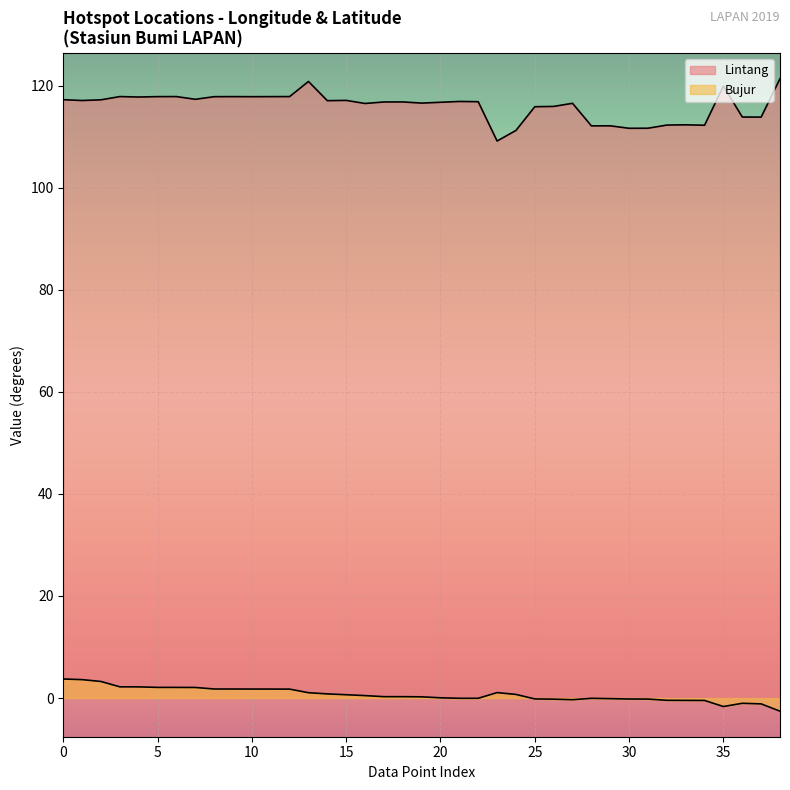

The value of Lintang at 14 is 203.0. True or false?

False